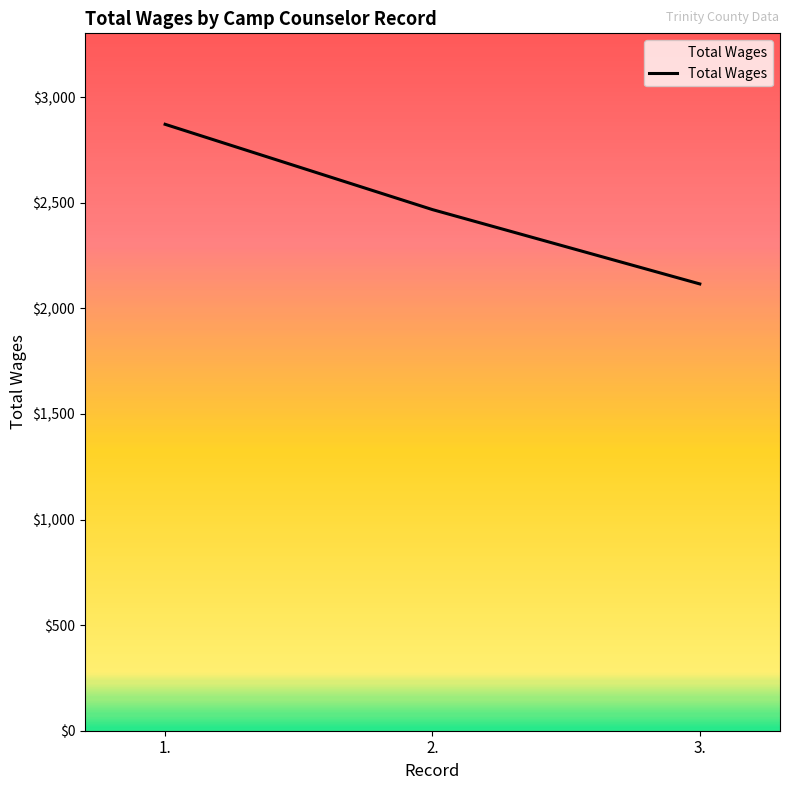

Rank the categories by value from lowest to highest.

3., 2., 1.